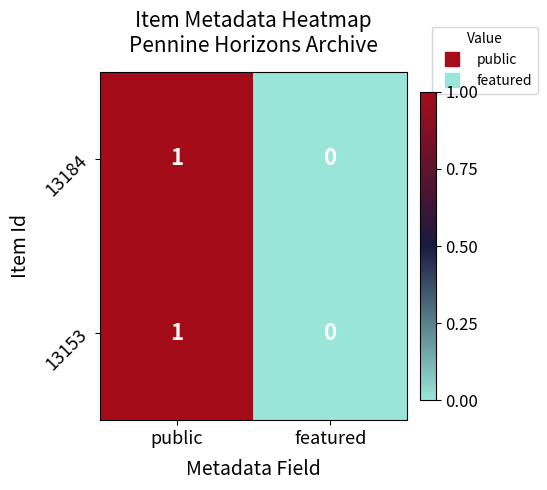

Reading right to left, list all the values displayed in this chart.

13184: 0	1
13153: 0	1